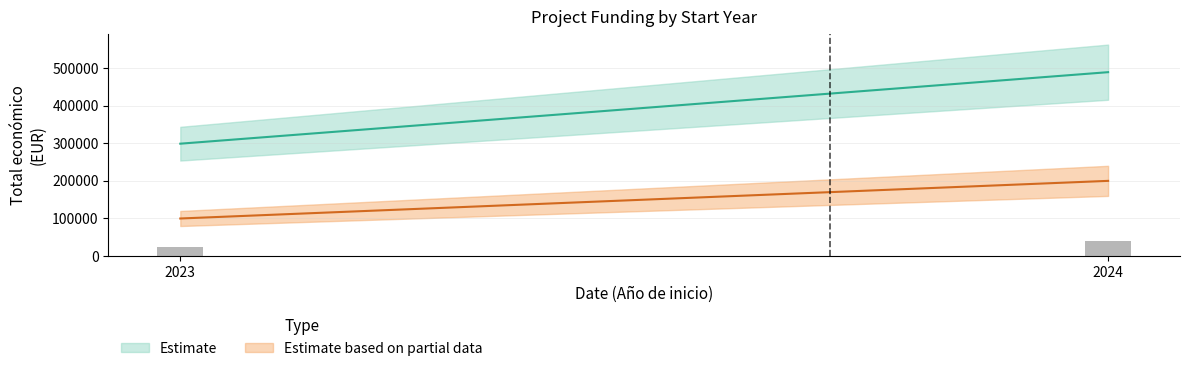

What is the change in value from 2023 to 2024?

+15201.2